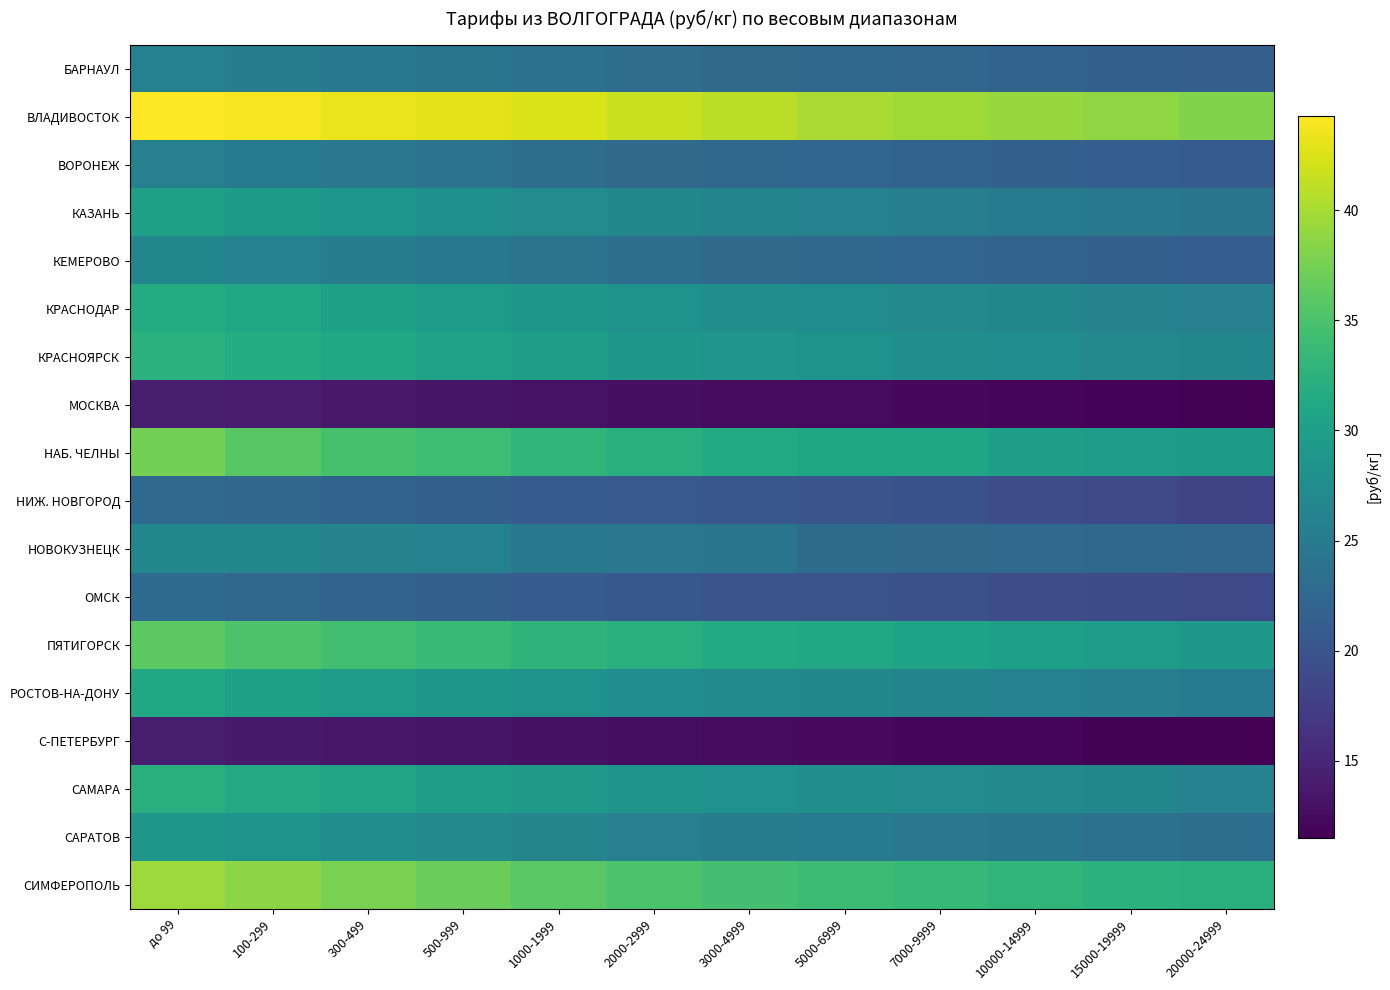

How many data points does each series have?

12